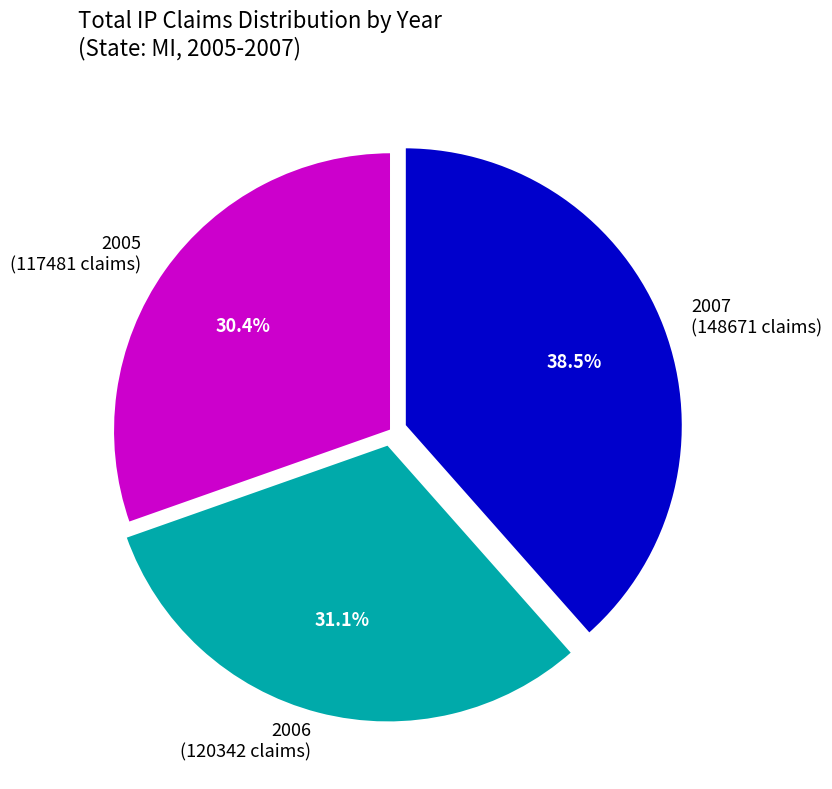

Does any single category account for the majority?

No